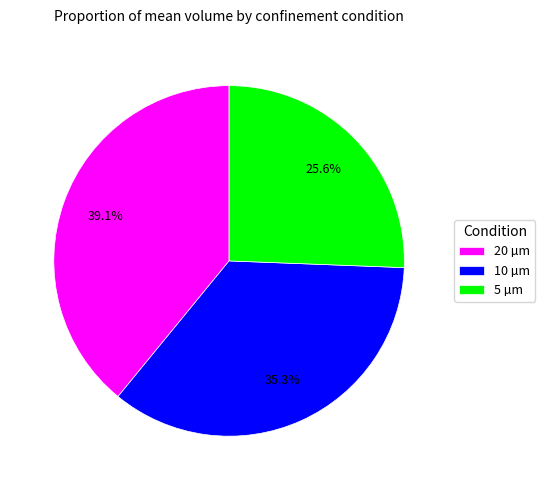

What is the ratio of the value at 5 µm to the value at 10 µm?

0.7